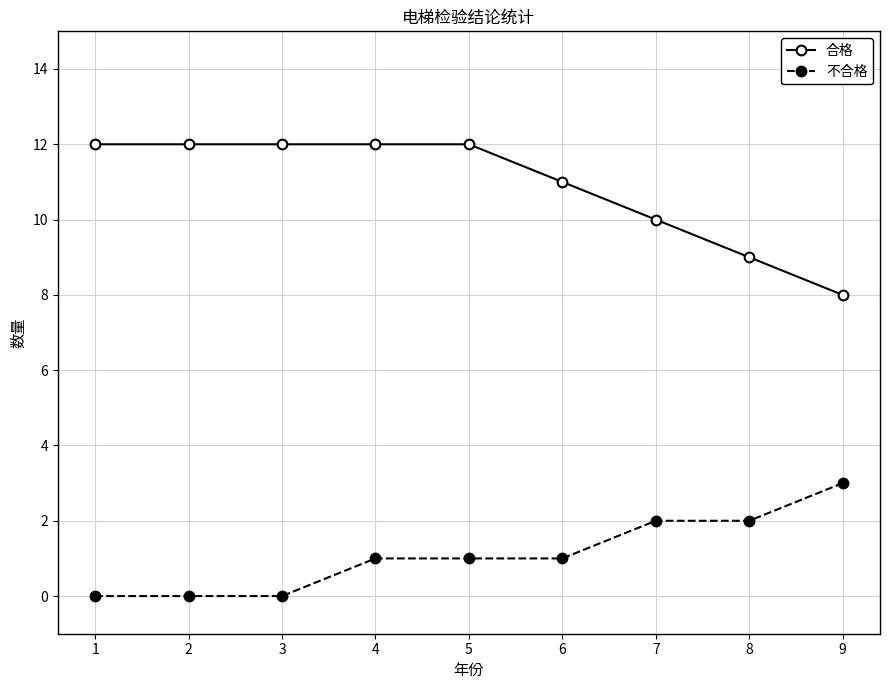

List the series in order of their peak value, highest first.

合格, 不合格